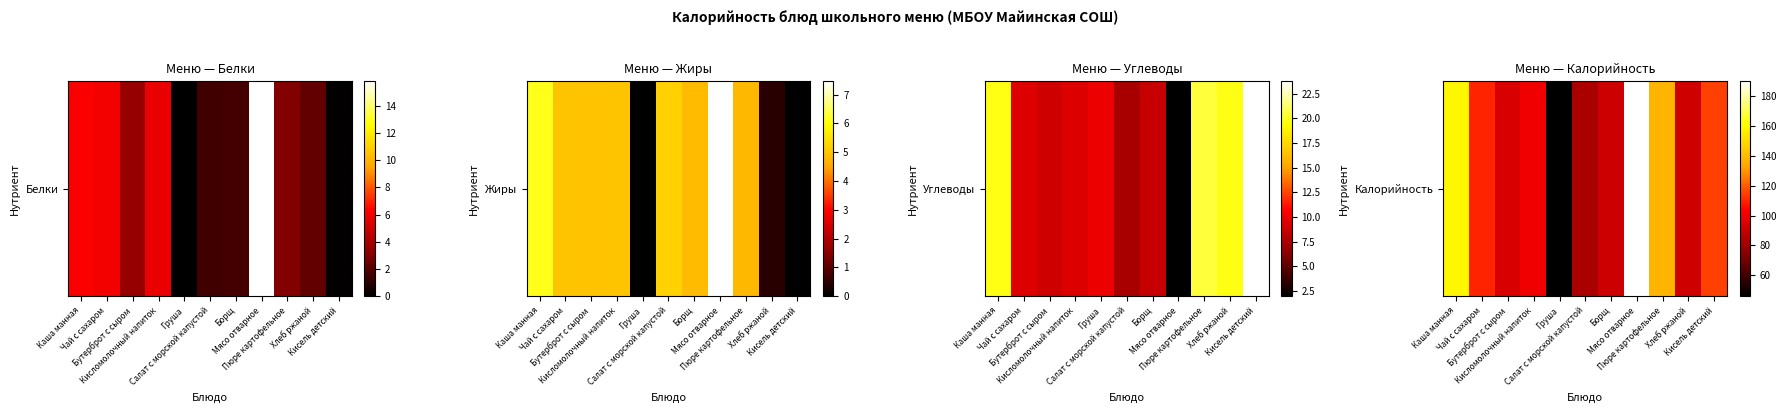

Rank the categories by value from lowest to highest.

Груша, Салат с морской капустой, Борщ, Хлеб ржаной, Бутерброт с сыром, Кисломолочный напиток, Чай с сахаром, Кисель детский, Пюре картофельное, Каша манная, Мясо отварное